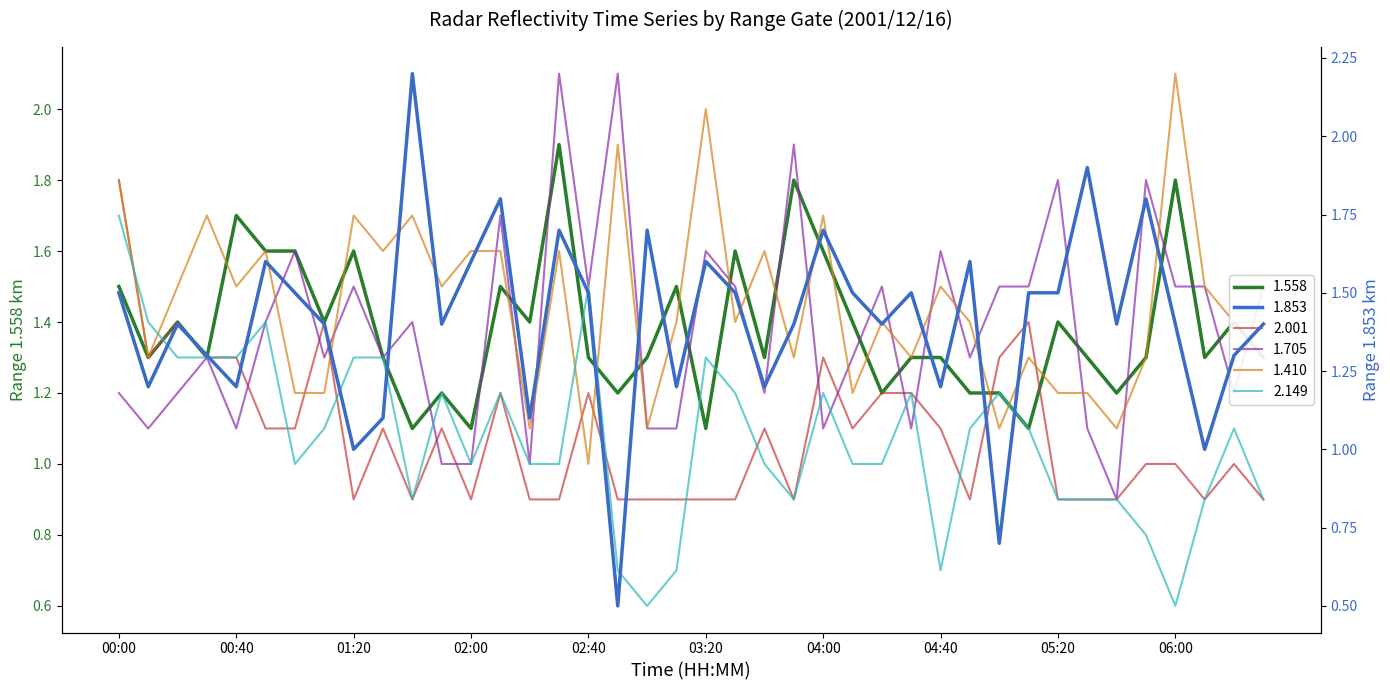

At how many categories does at least one series exceed 1?

40